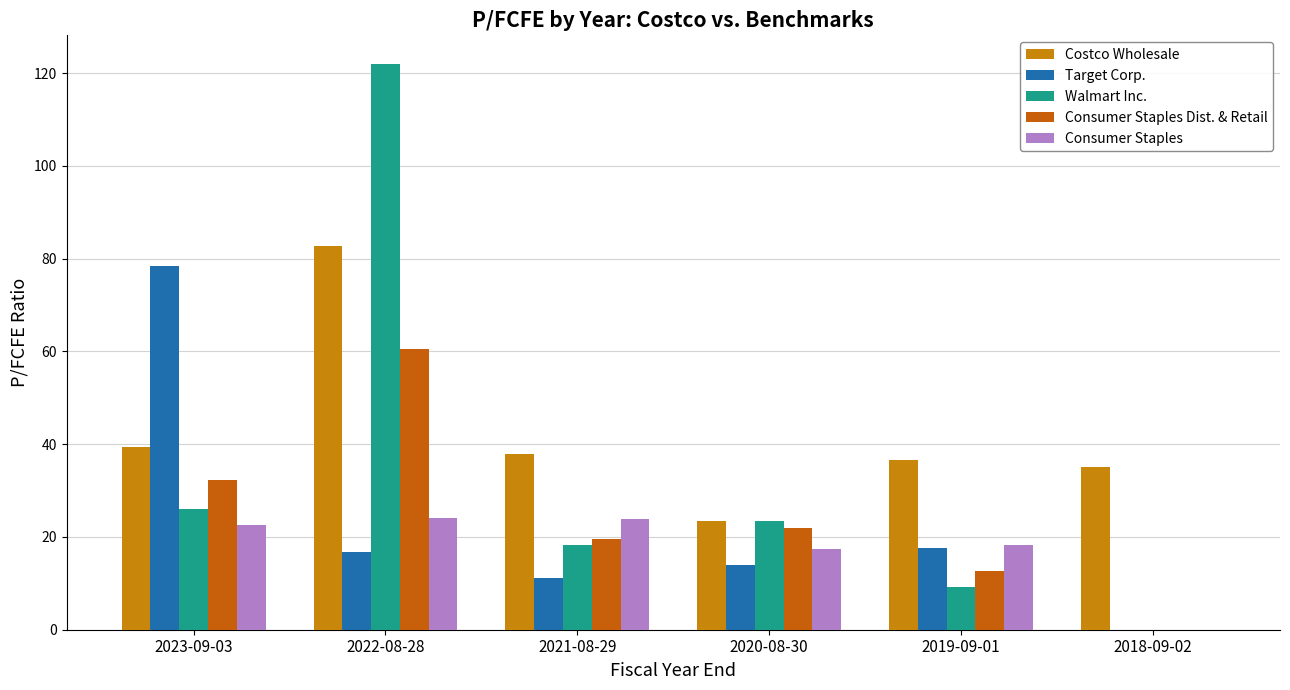

True or false: Consumer Staples Dist. & Retail has a value of 19.6 at 2021-08-29.

True